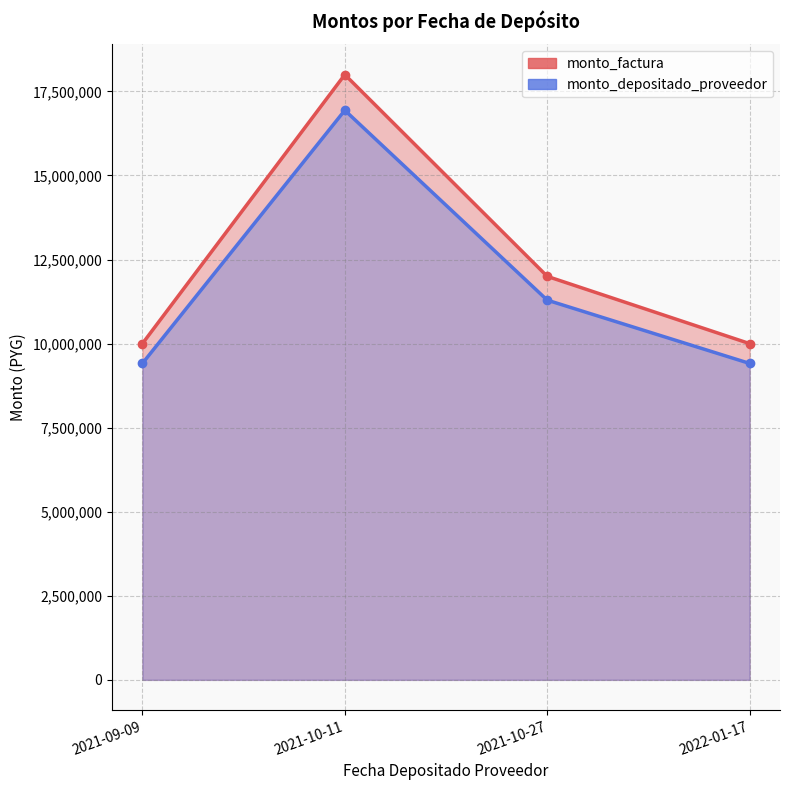

True or false: monto_factura and monto_depositado_proveedor intersect in this chart.

False